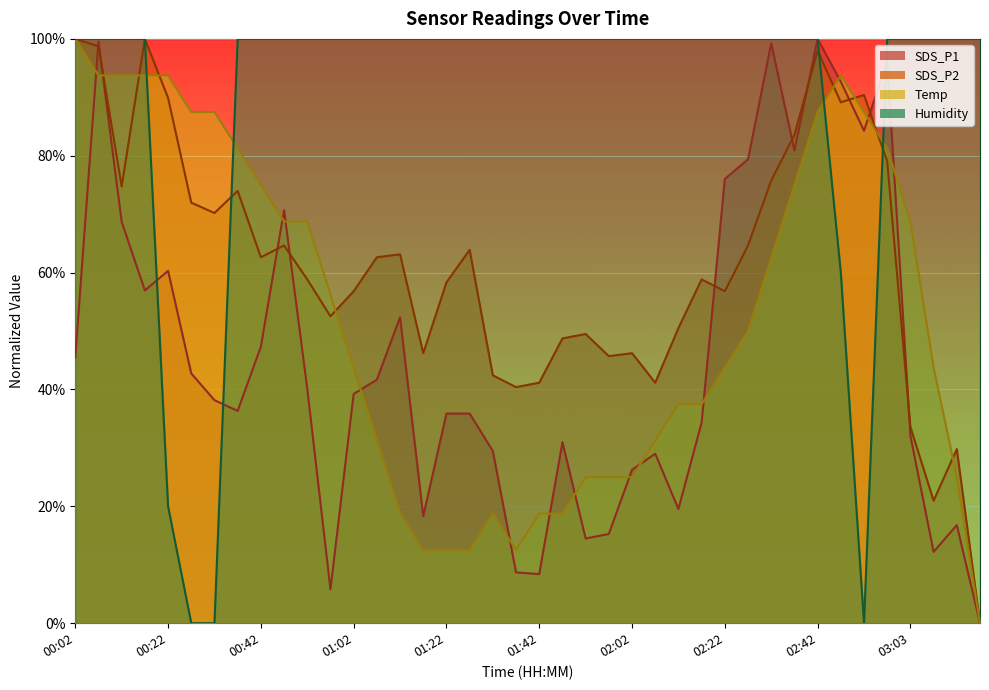

What is the maximum value for SDS_P2?

100.0